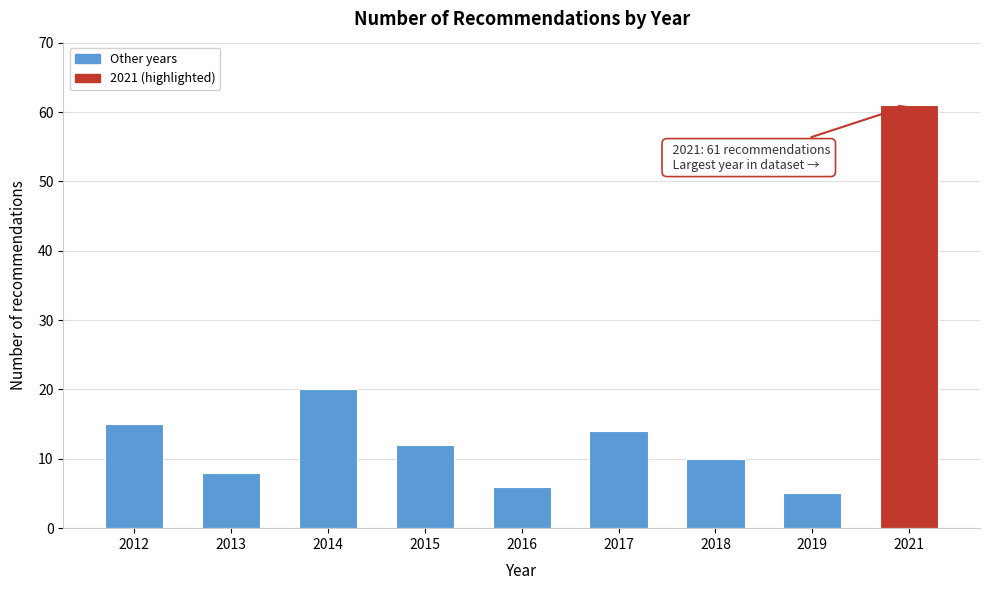

Reading left to right, extract all data points from this chart.

2012=15	2013=8	2014=20	2015=12	2016=6	2017=14	2018=10	2019=5	2021=61